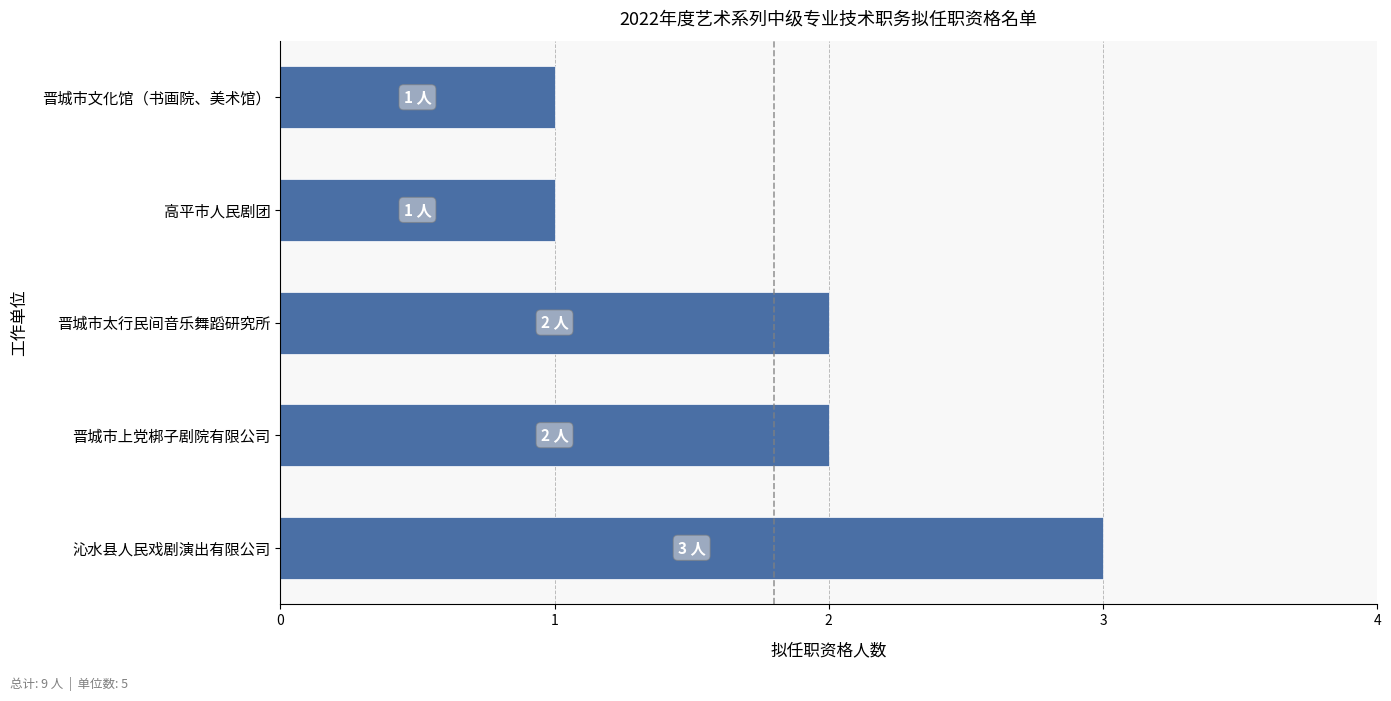

What is the sum of all values?

9